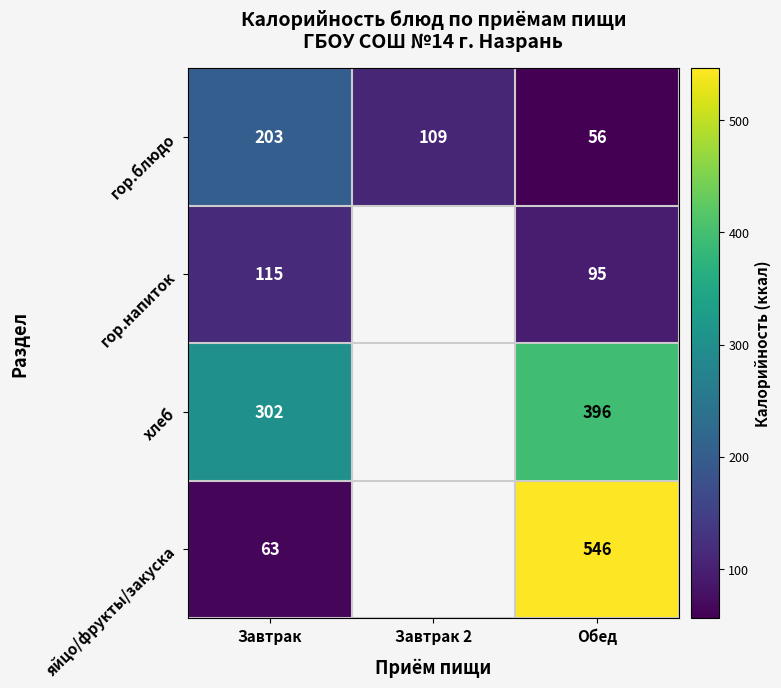

How many categories are shown in the chart?

3